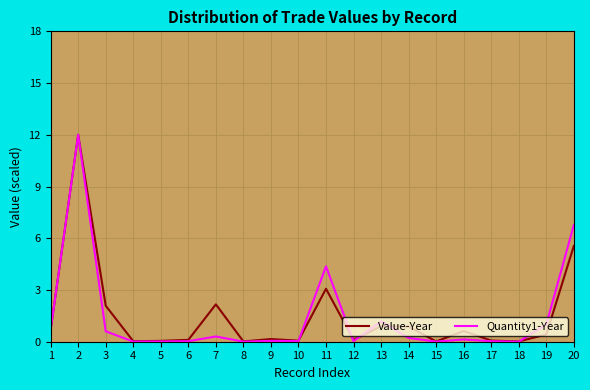

What are all the series names shown in the legend?

Value-Year, Quantity1-Year